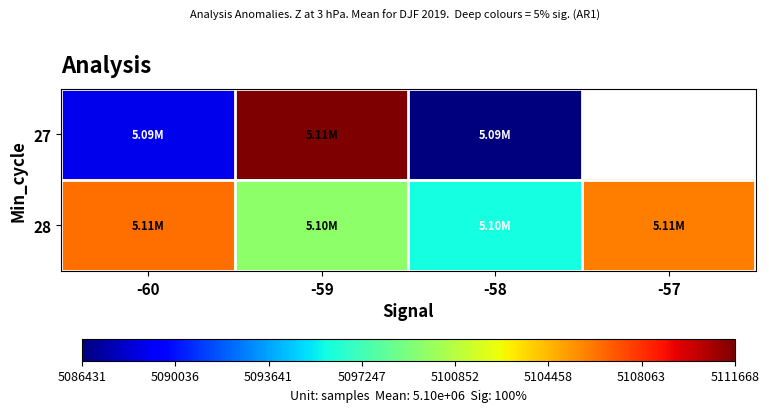

At which category is the sum across all series the highest?

-59